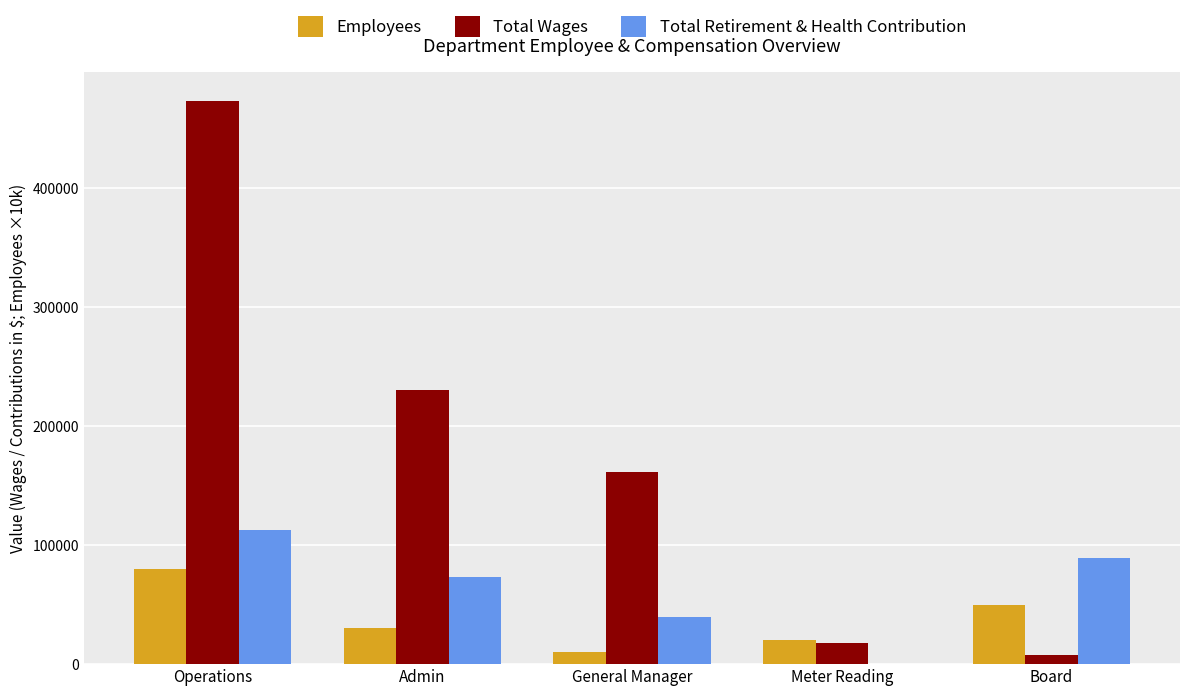

Count the number of data series in this chart.

3